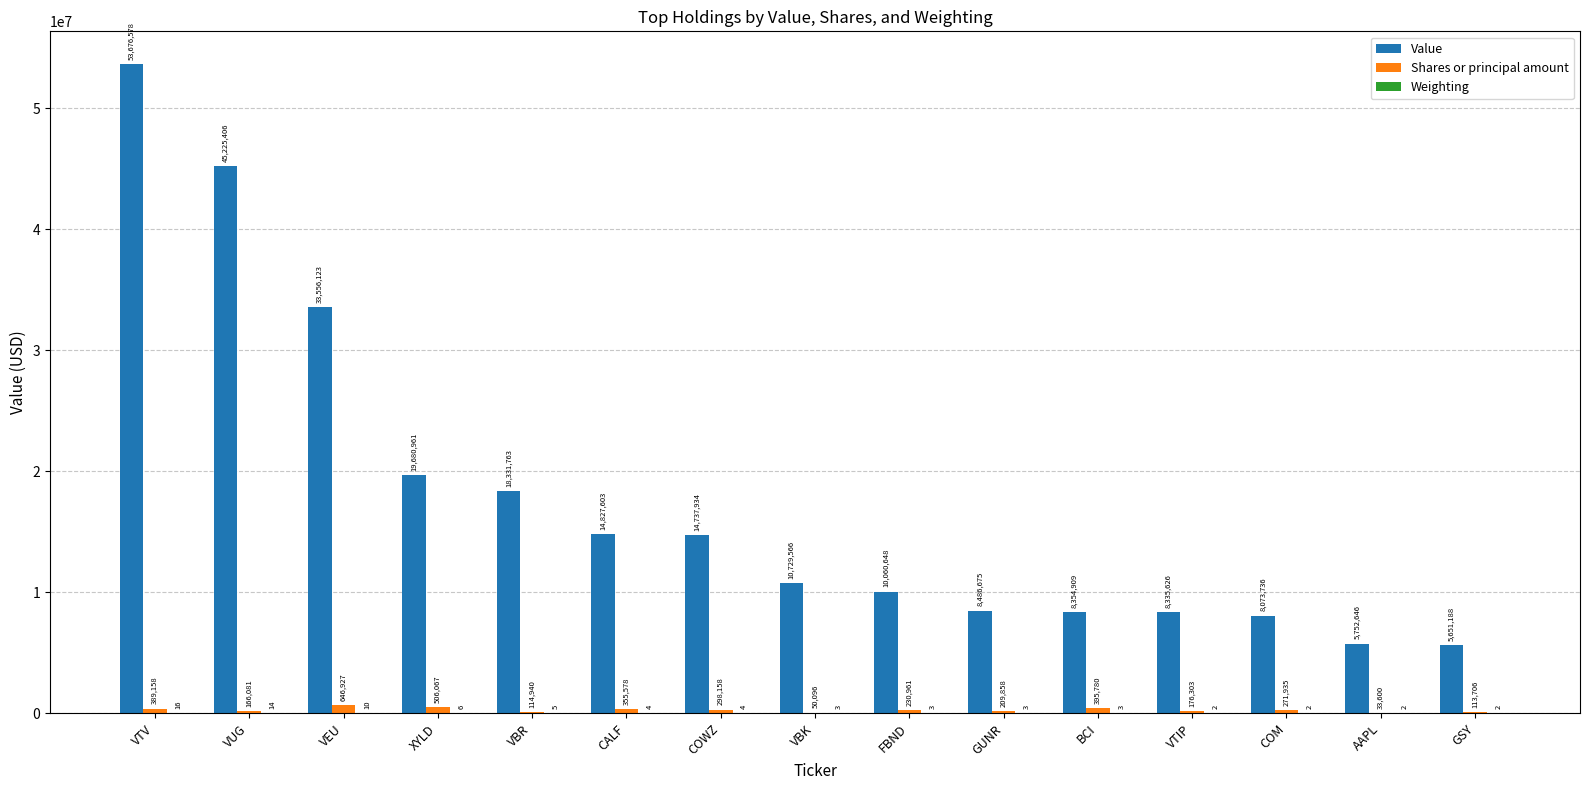

What is the difference between the Value values at VTV and VBK?

42947012.0